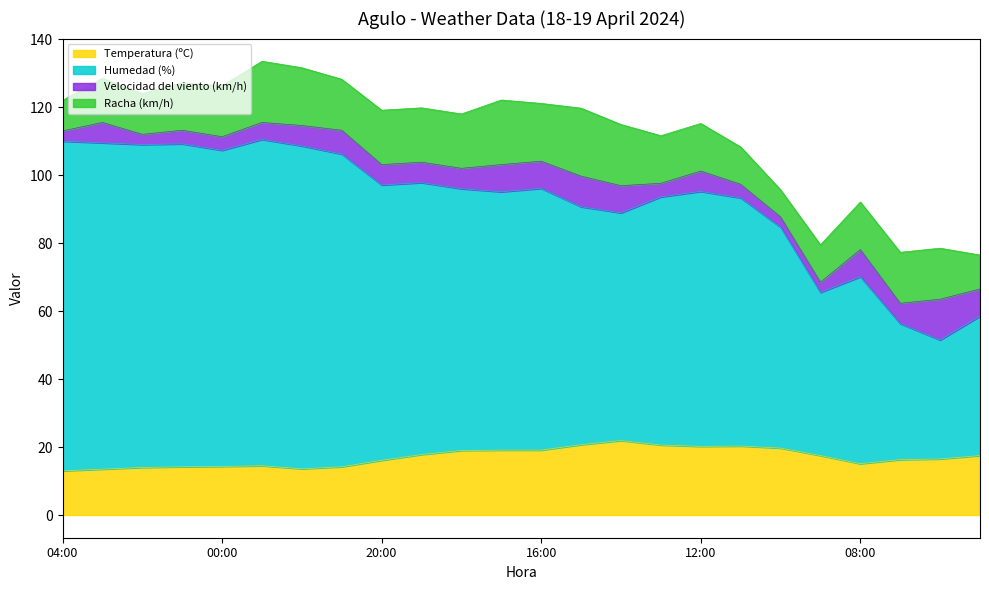

Which category has the lowest value in the Humedad (%) series?

06:00